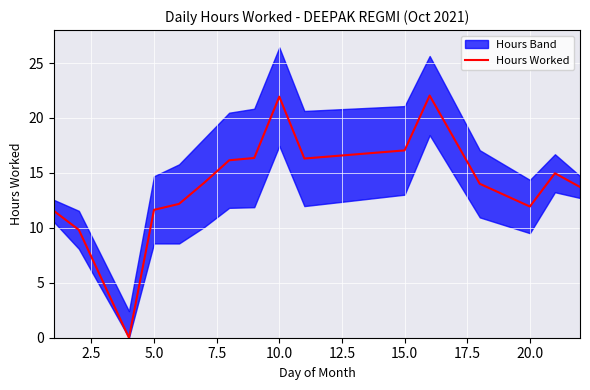

Is it true that Hours Worked equals 25.0 at 15.0?

False